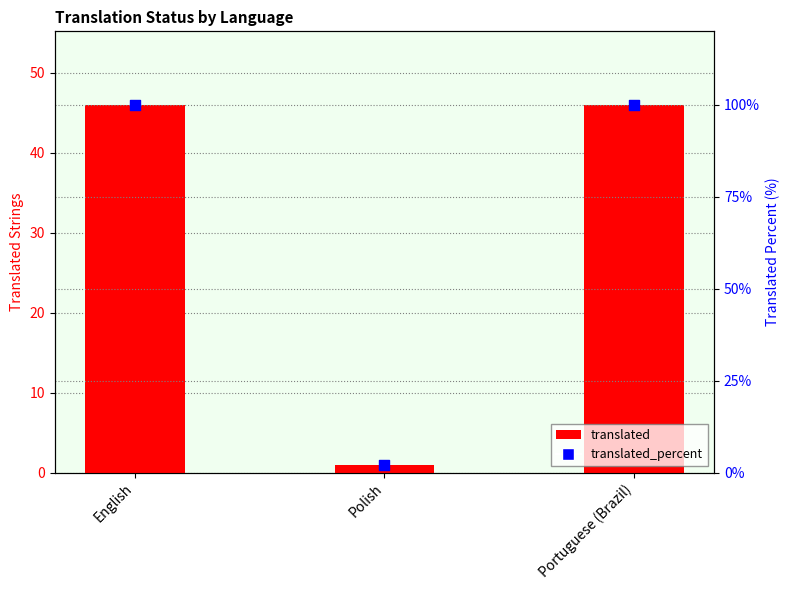

Is the value of translated at English greater than the value of translated_percent at Portuguese (Brazil)?

No